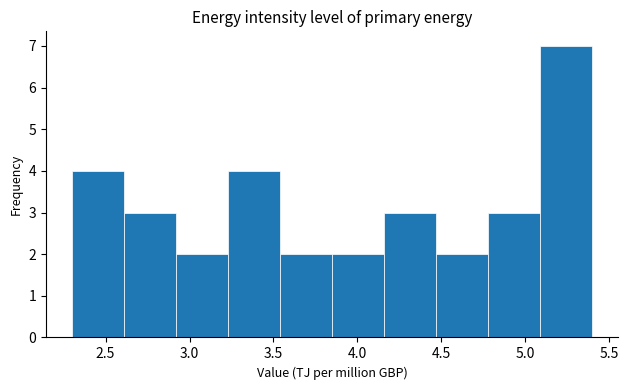

Reading left to right, list every bar in this chart as the range it spans on the x-axis followed by its height. Neither the bar edges nor the heights are printed on the chart, so give them approximately, as read against the axes.

2.30 to 2.61: 4
2.61 to 2.92: 3
2.92 to 3.23: 2
3.23 to 3.54: 4
3.54 to 3.85: 2
3.85 to 4.16: 2
4.16 to 4.47: 3
4.47 to 4.78: 2
4.78 to 5.09: 3
5.09 to 5.40: 7